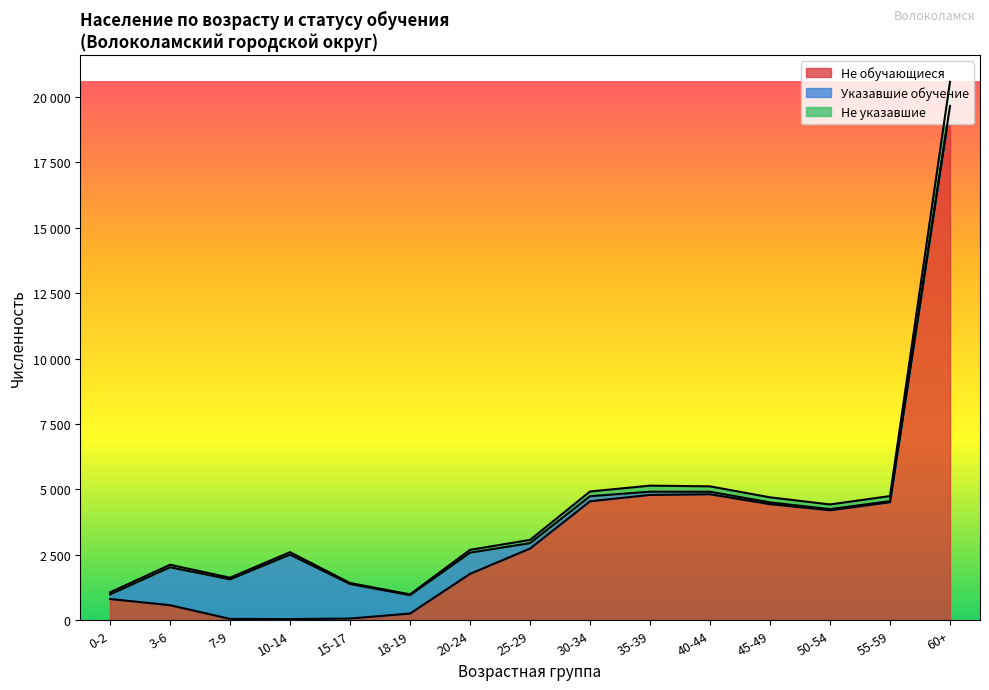

What are all the series names shown in the legend?

Не обучающиеся, Указавшие обучение, Не указавшие